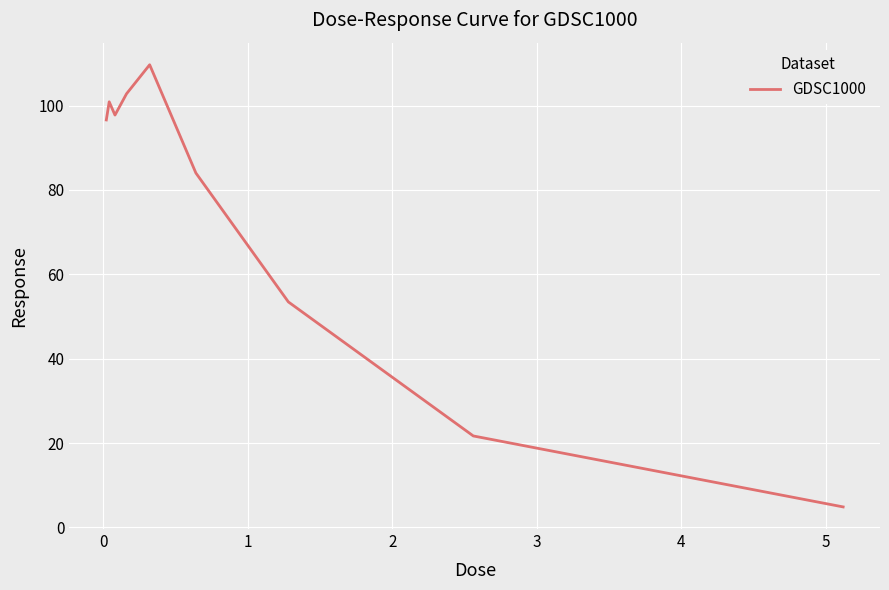

What is the maximum value shown in the chart?

109.7